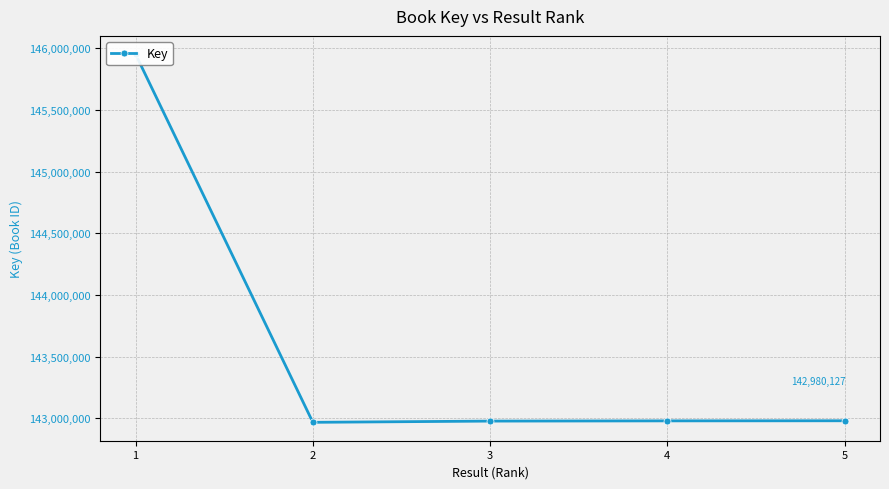

The chart shows a value of 142967562 at 2. True or false?

True